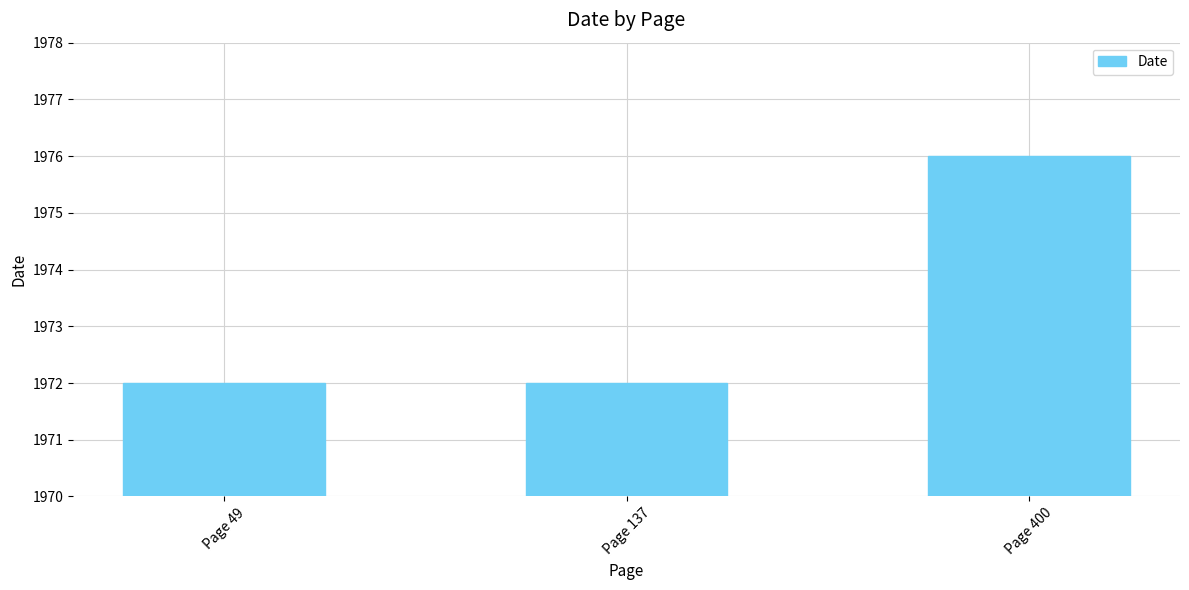

What is the difference between the maximum and minimum values?

4